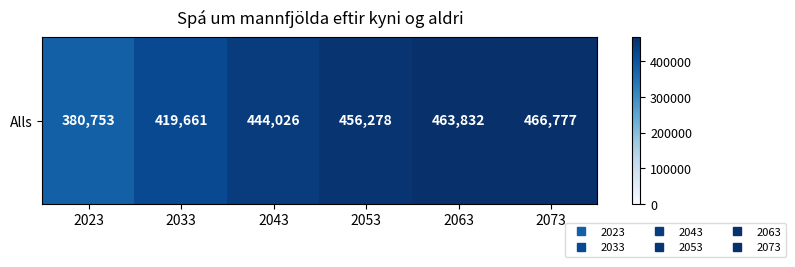

Reading left to right, transcribe all the data shown in this chart.

2023=380753	2033=419661	2043=444026	2053=456278	2063=463832	2073=466777